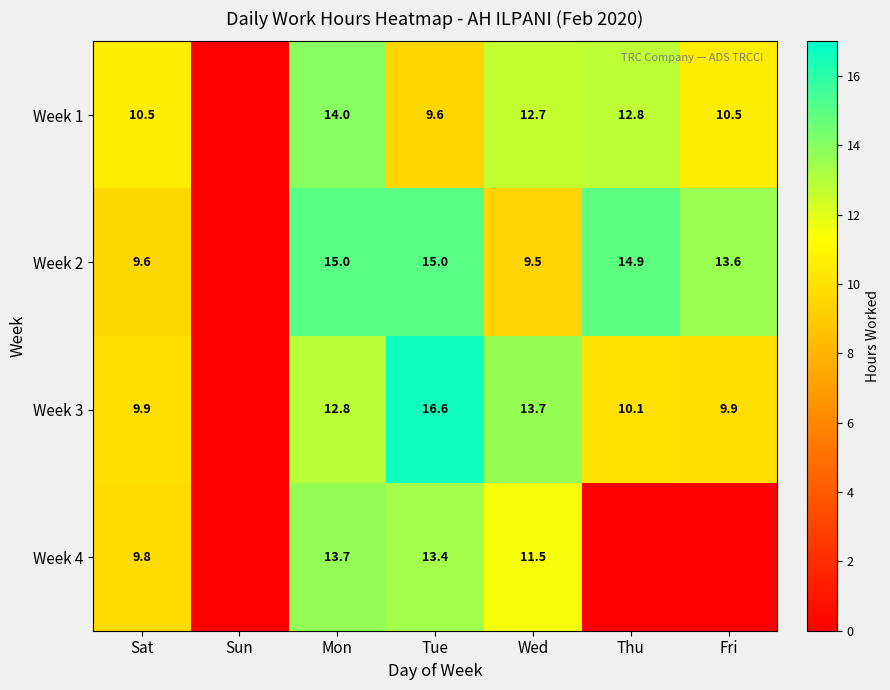

Between Fri and Mon, which is larger?

Mon